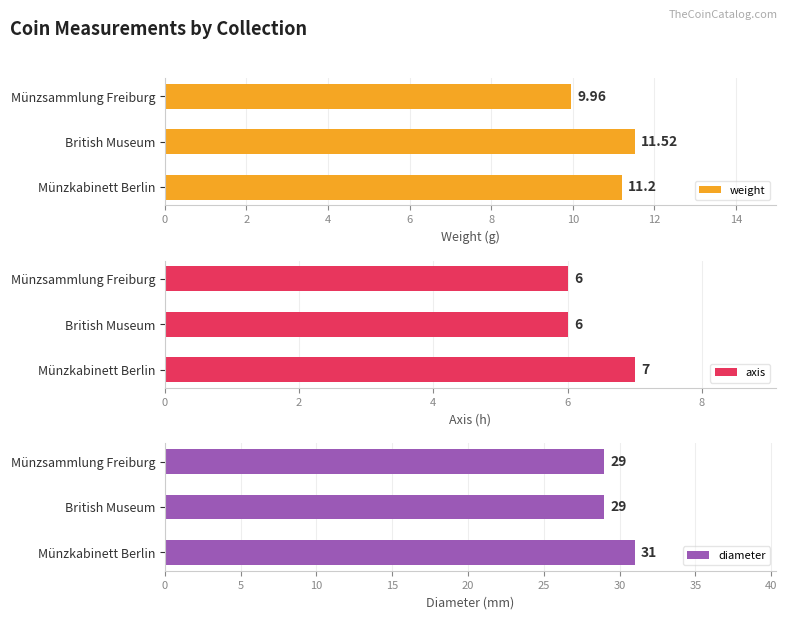

Count the diameter values in the range 29 to 31.

3